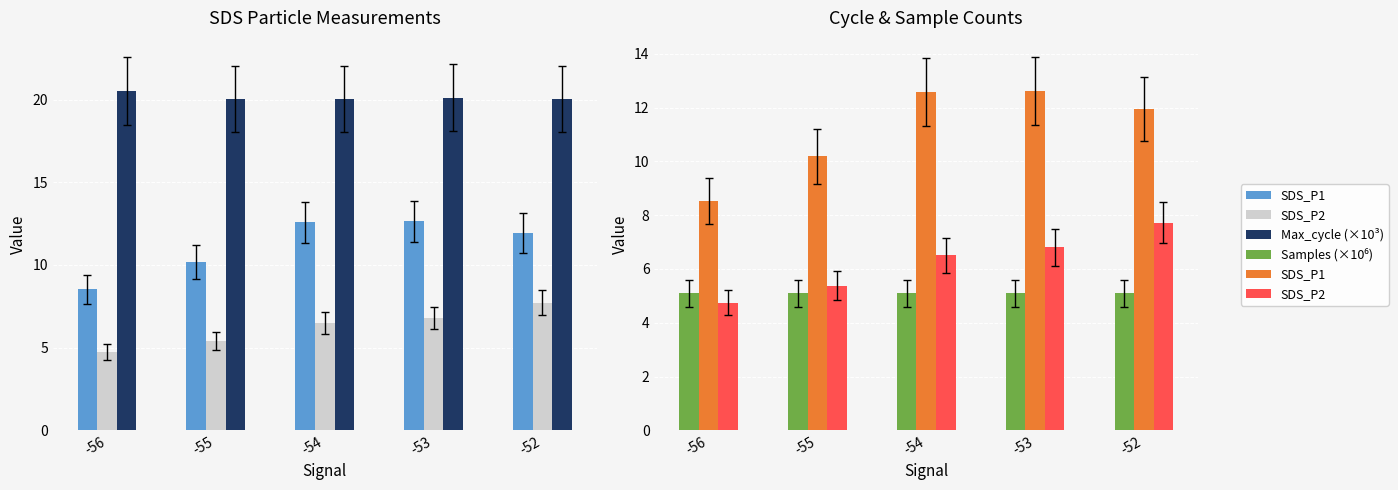

Reading left to right, transcribe all the data shown in this chart.

SDS_P1: -56=8.5	-55=10.2	-54=12.6	-53=12.6	-52=11.9
SDS_P2: -56=4.8	-55=5.4	-54=6.5	-53=6.8	-52=7.7
Max_cycle (×10³): -56=20.5	-55=20.0	-54=20.1	-53=20.1	-52=20.0
Samples (×10⁶): -56=5.1	-55=5.1	-54=5.1	-53=5.1	-52=5.1